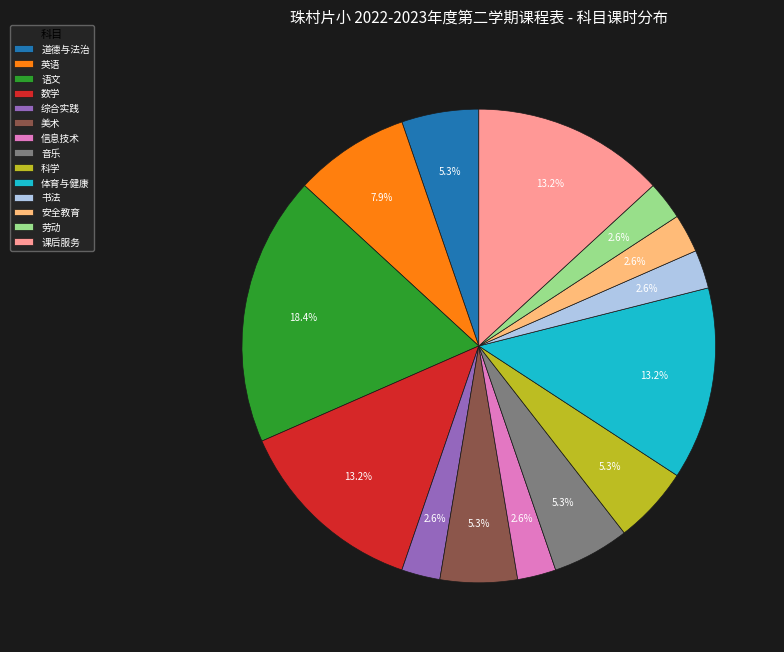

Is it true that 英语 is 21% of the pie?

False